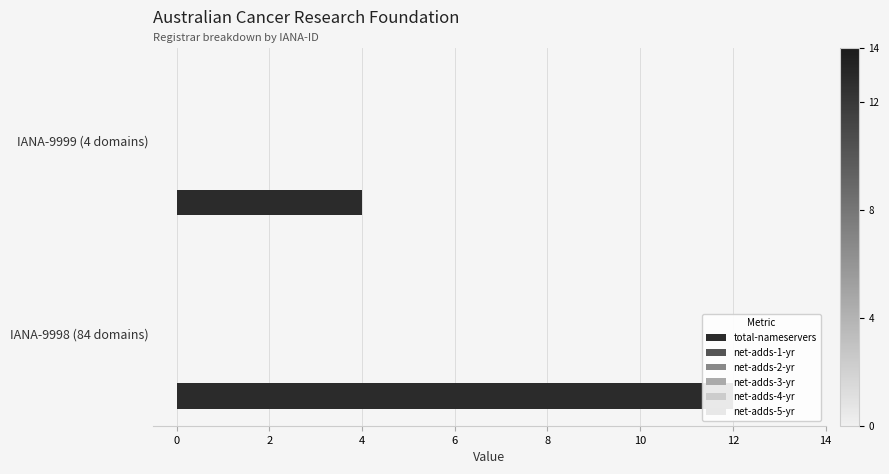

Reading left to right, what are all the values shown in this chart?

total-nameservers: 0=12.0	2=4.0
net-adds-1-yr: 0=0.1	2=0.1
net-adds-2-yr: 0=0.1	2=0.1
net-adds-3-yr: 0=0.1	2=0.1
net-adds-4-yr: 0=0.1	2=0.1
net-adds-5-yr: 0=0.1	2=0.1